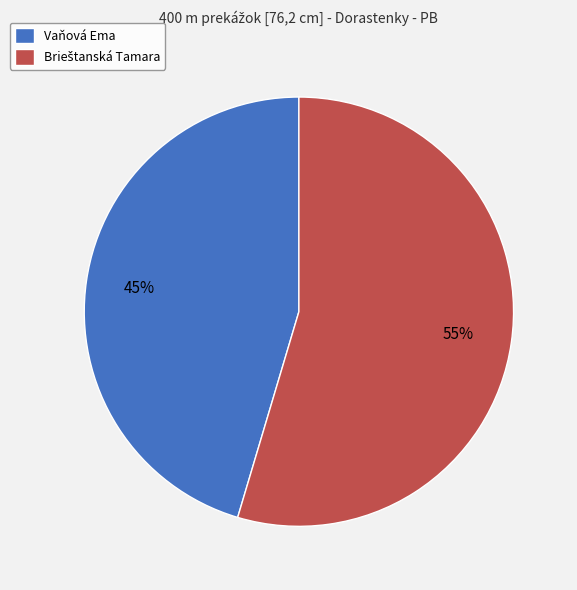

To the nearest percent, what is the average slice percentage?

50%